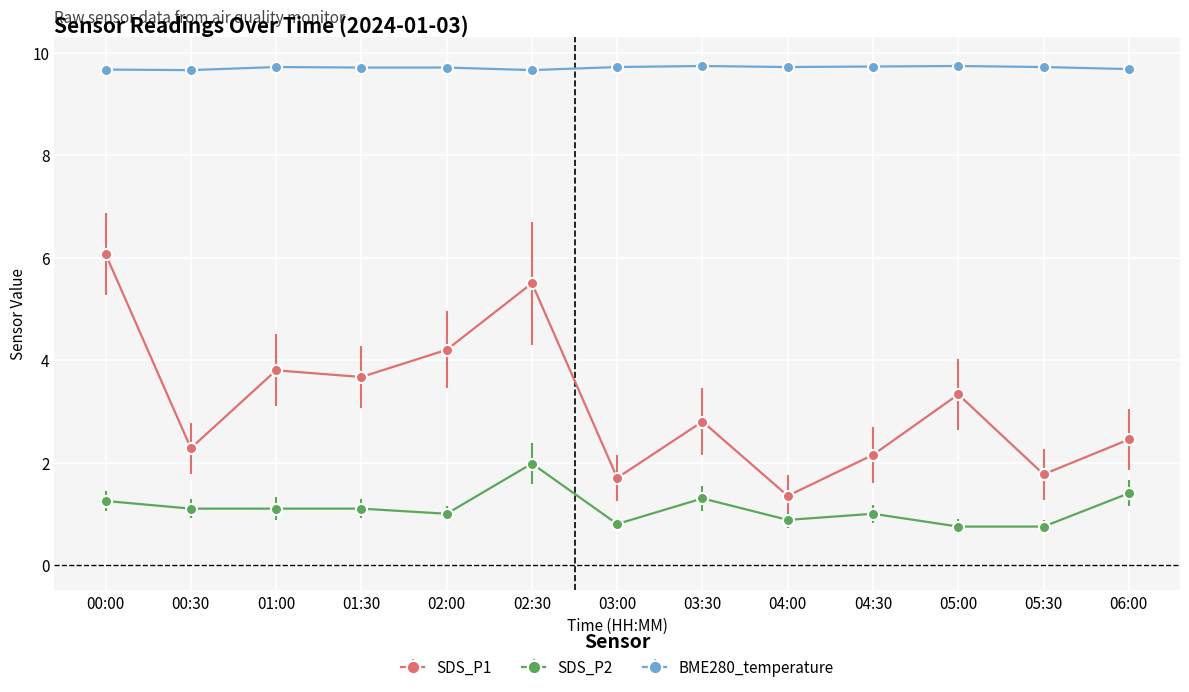

What is the value of the BME280_temperature point at the 3rd from the left?

9.7